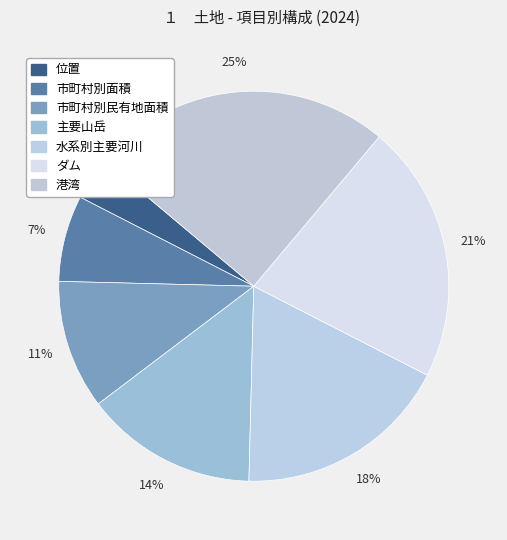

How many segments does this pie chart have?

7